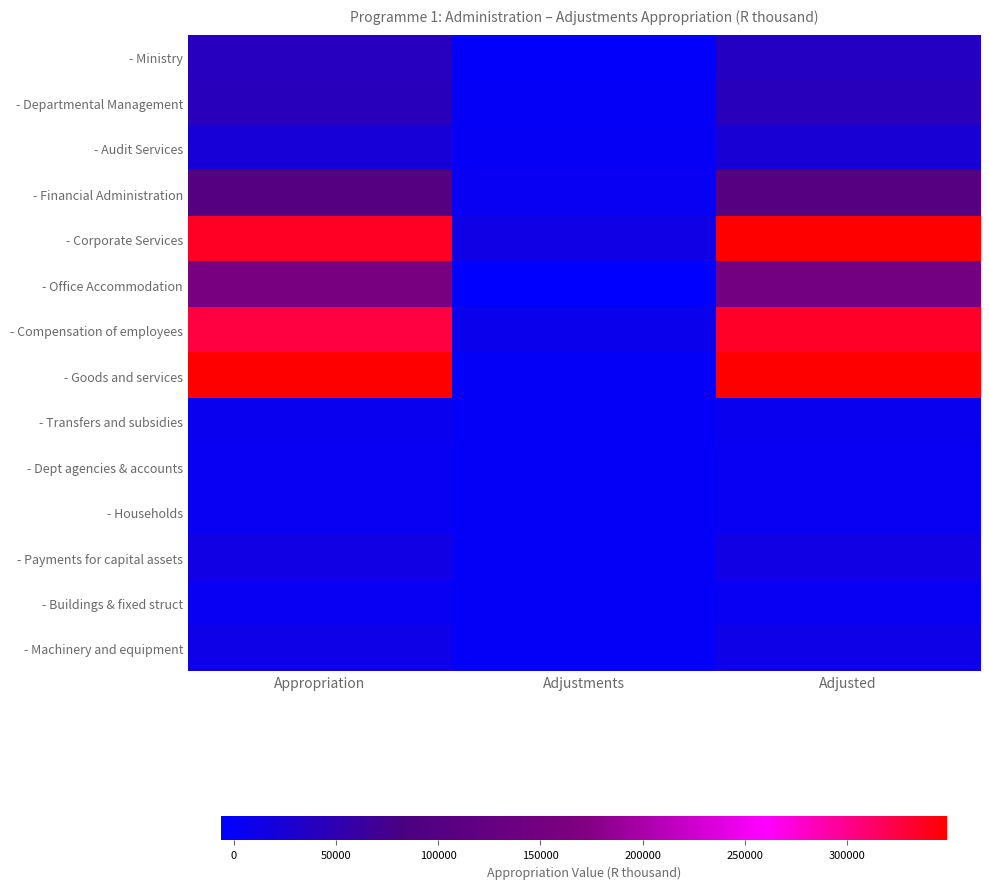

At which category is the sum across all series the highest?

Adjusted